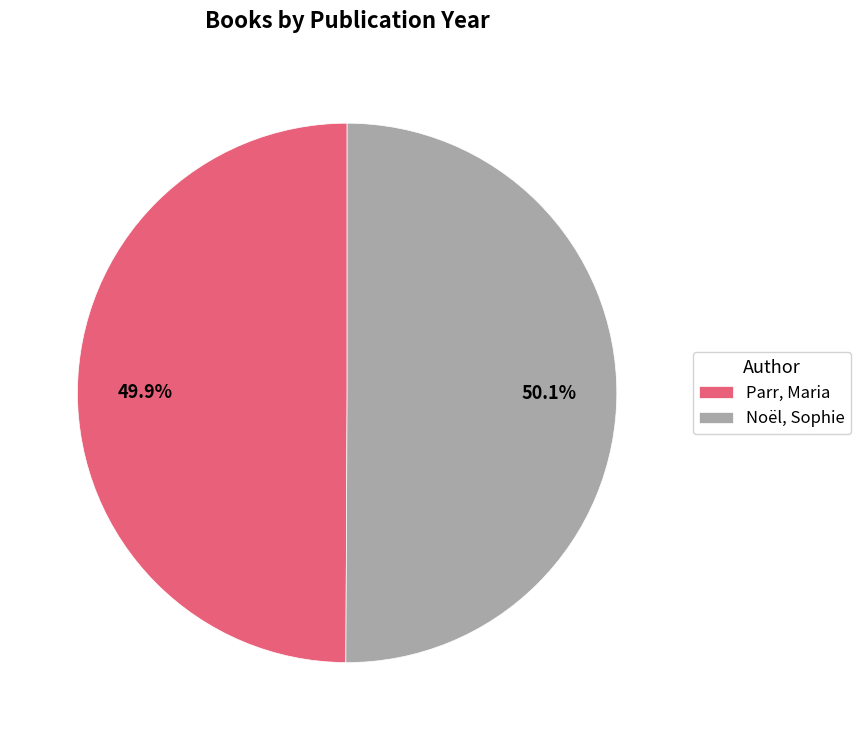

Rank the categories by value from highest to lowest.

Noël, Sophie, Parr, Maria